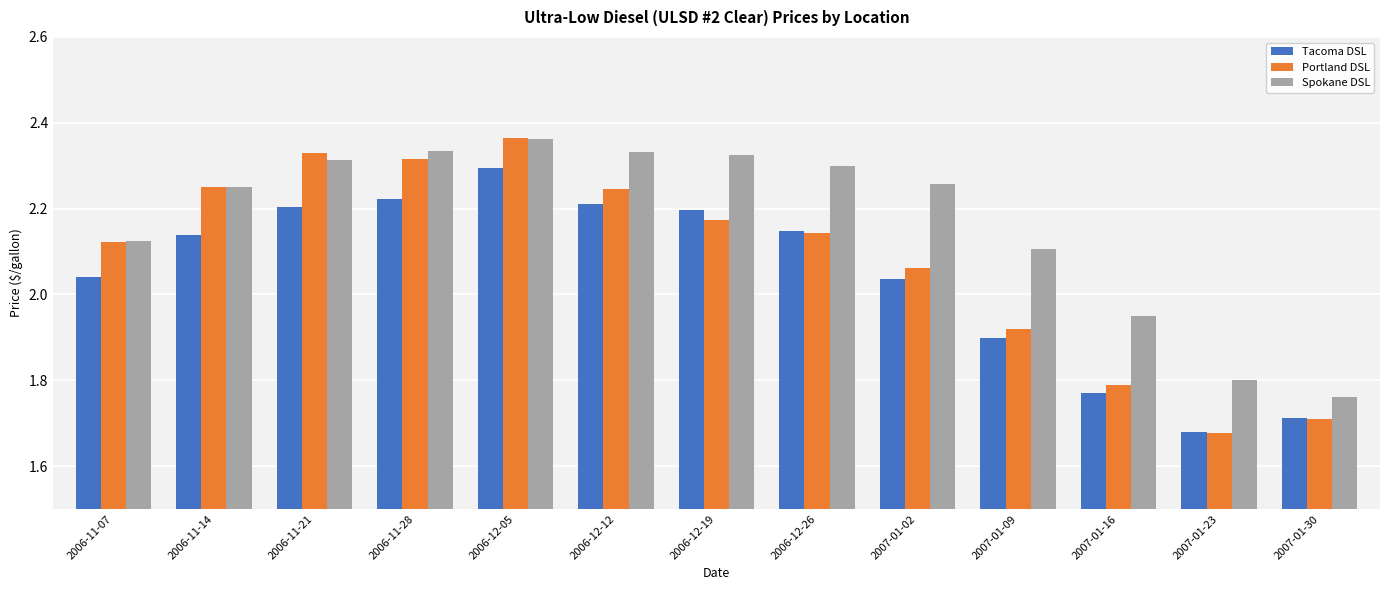

What is the total value across all series at 2007-01-23?

5.2